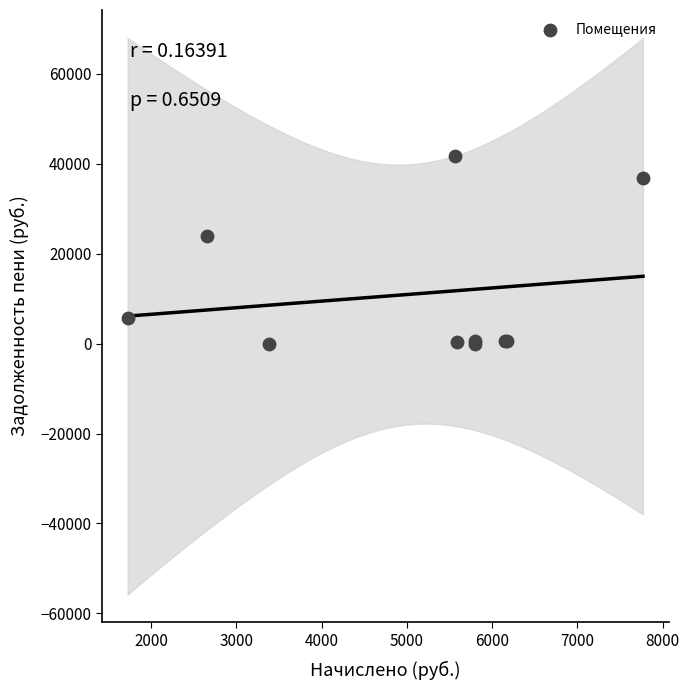

What Y value in the scatter plot is closest to 20832?

24012.1